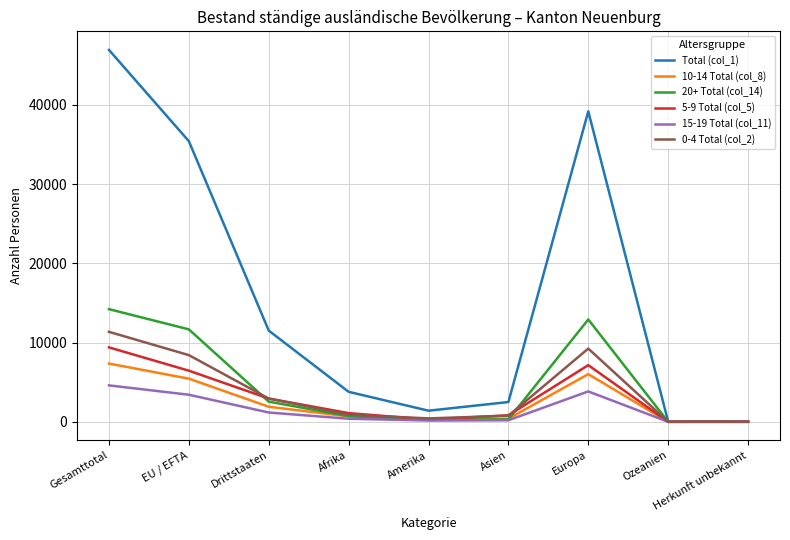

At which category is the sum across all series the highest?

Gesamttotal